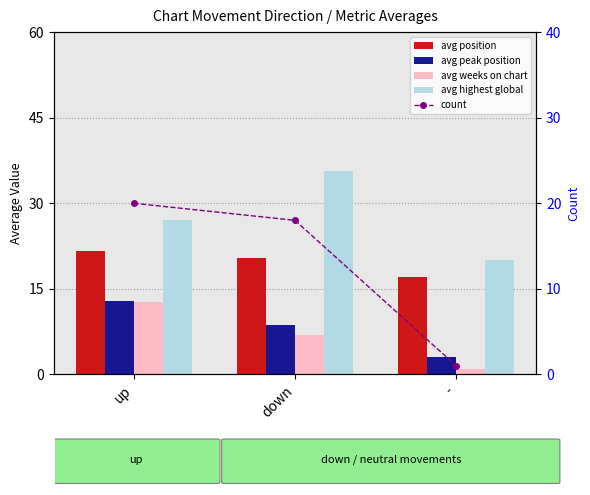

What is the lowest value of the avg weeks on chart series?

1.0